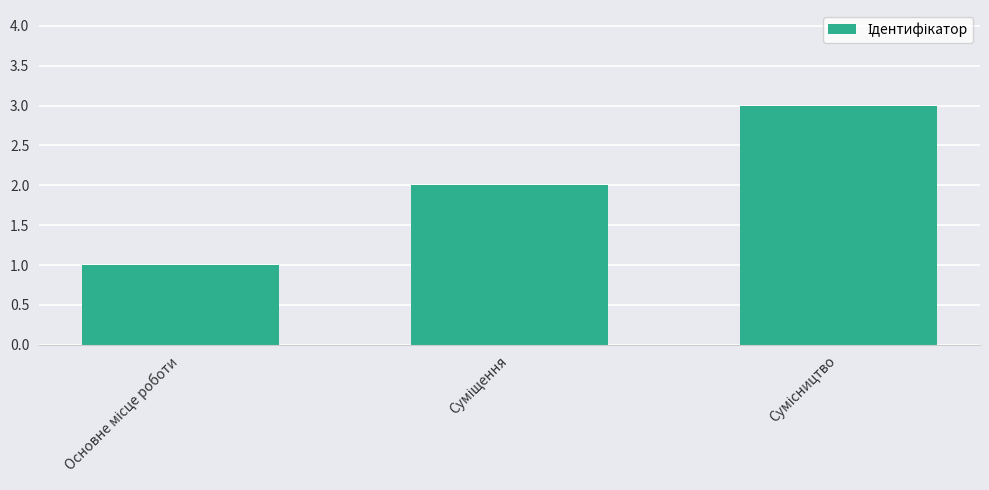

What is the smallest value displayed?

1